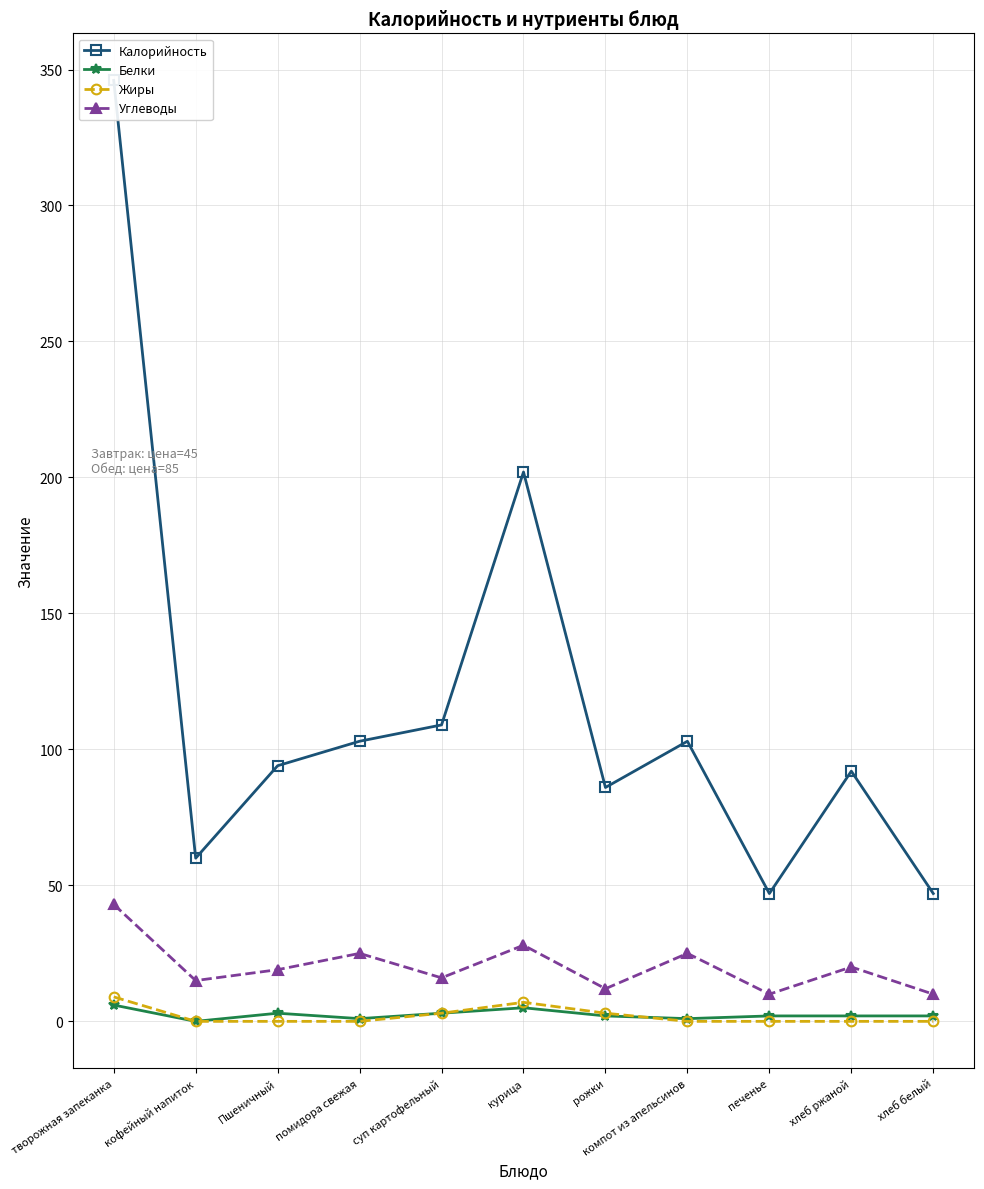

How many interior local peaks does the Углеводы series have?

4